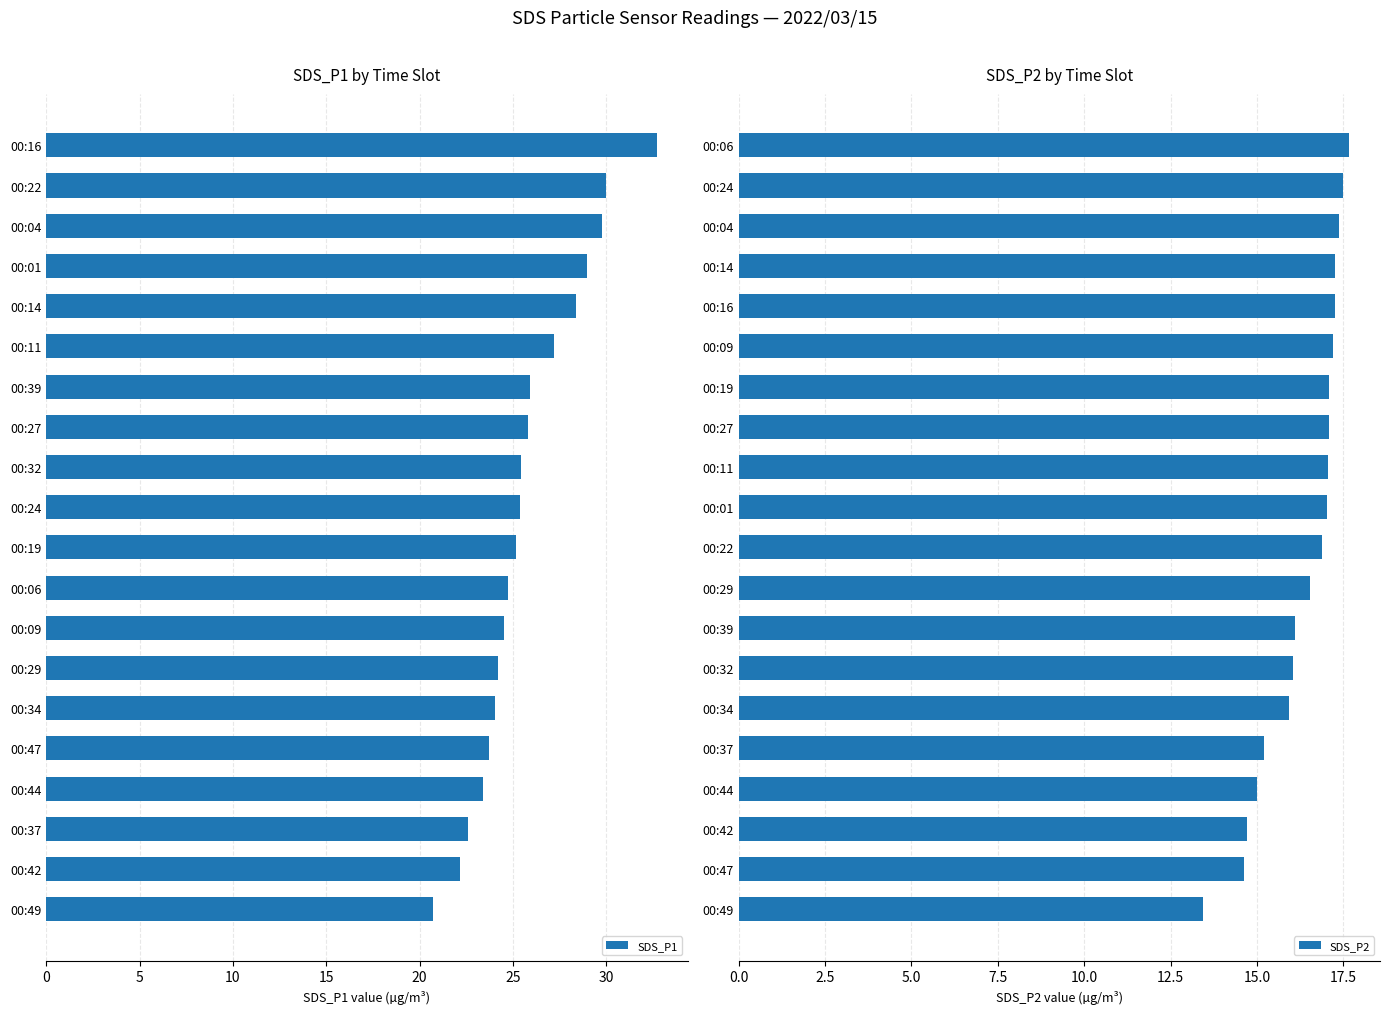

The value of SDS_P1 at 00:29 is 42.1. True or false?

False